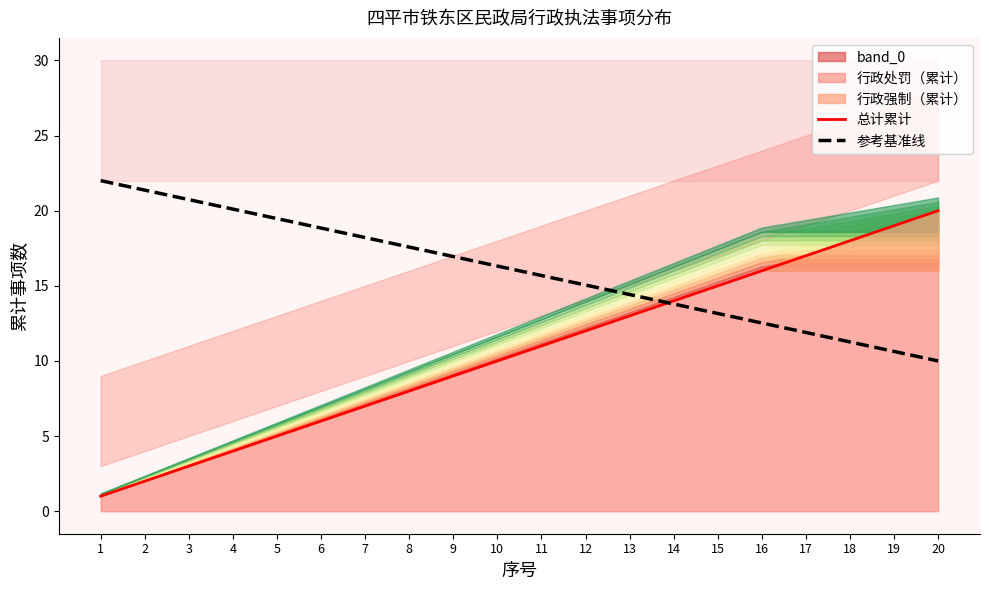

Read the 参考基准线 value at 12.

15.1